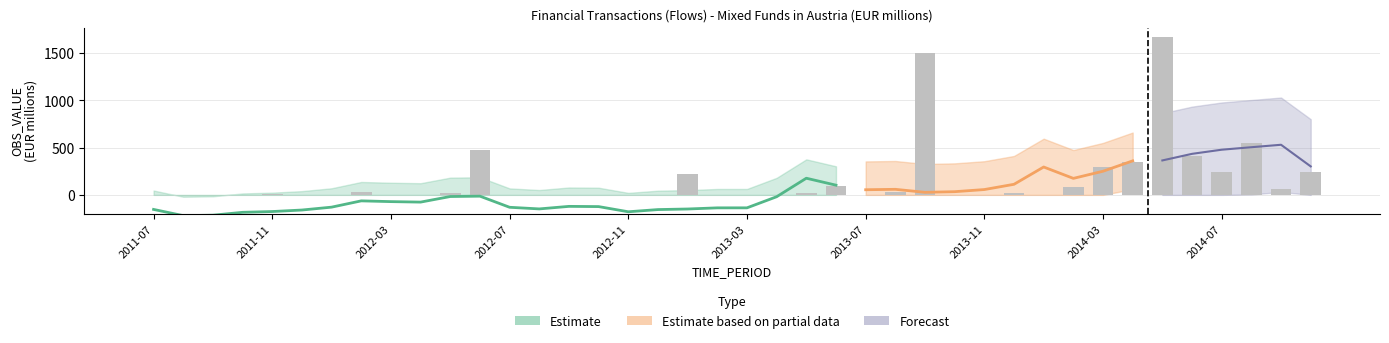

Does the chart contain stacked bars?

No